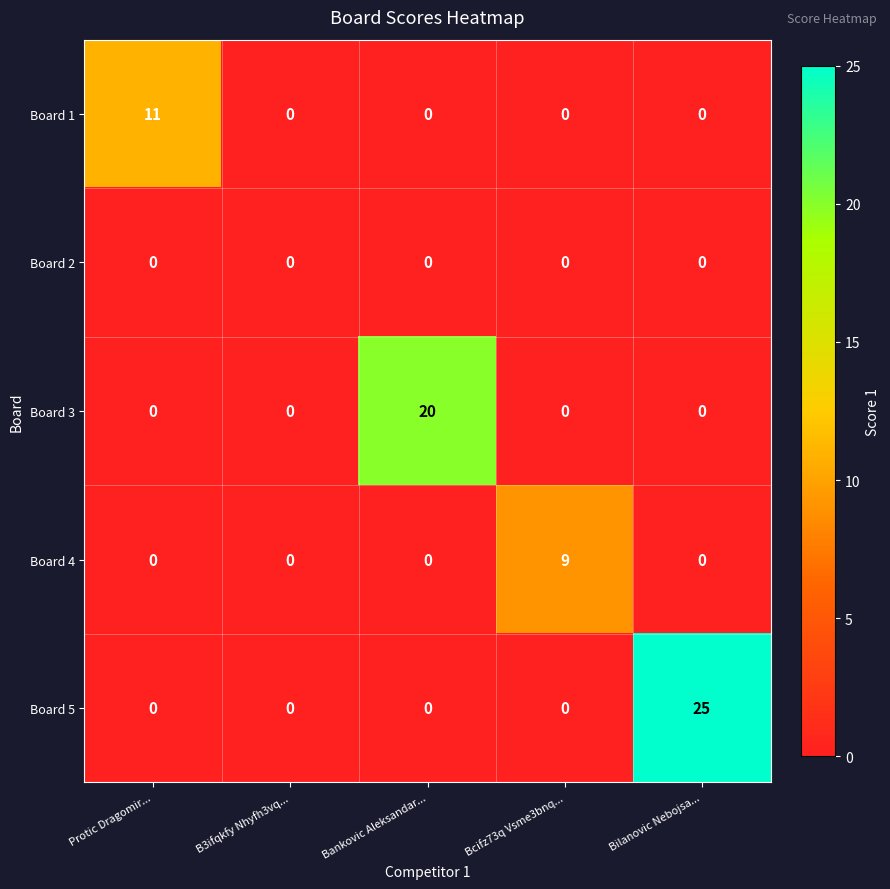

At which category is the sum across all series the highest?

Bilanovic Nebojsa...